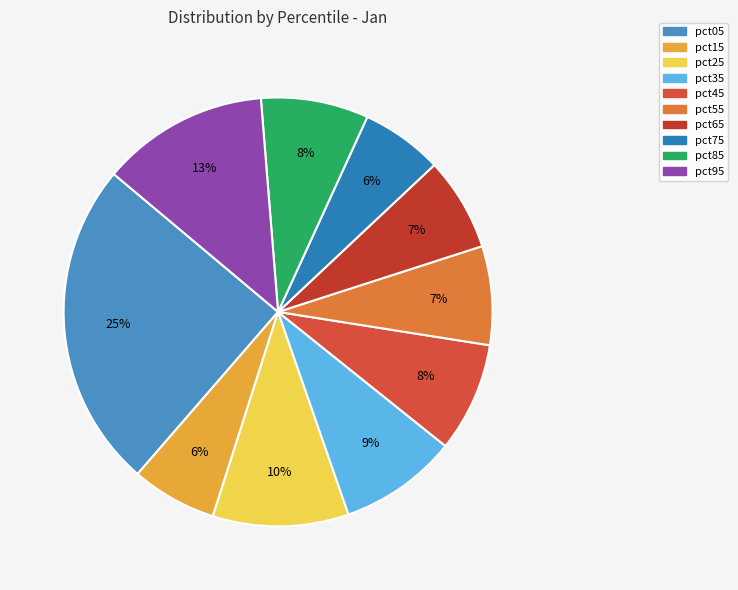

What percentage is the pct45 slice, to the nearest percent?

8%